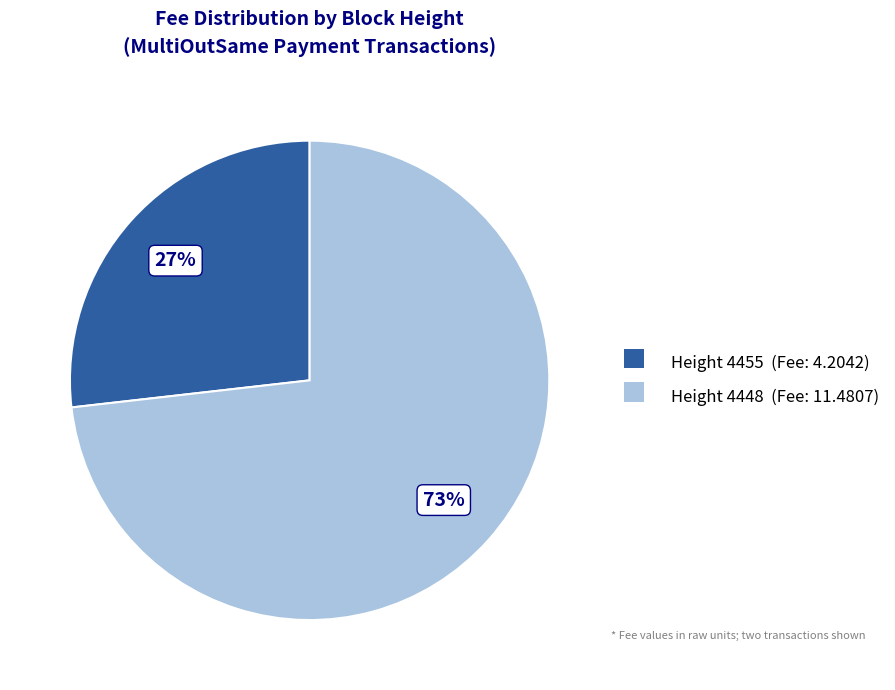

Is there any slice that represents more than half of the pie?

Yes